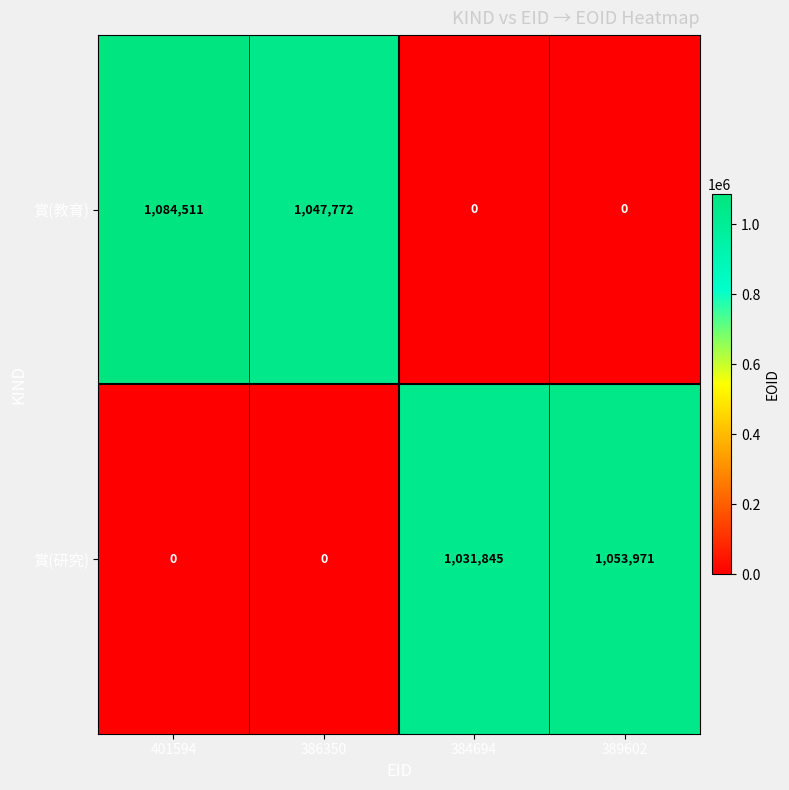

Rank the series by their average value, from highest to lowest.

賞(教育), 賞(研究)